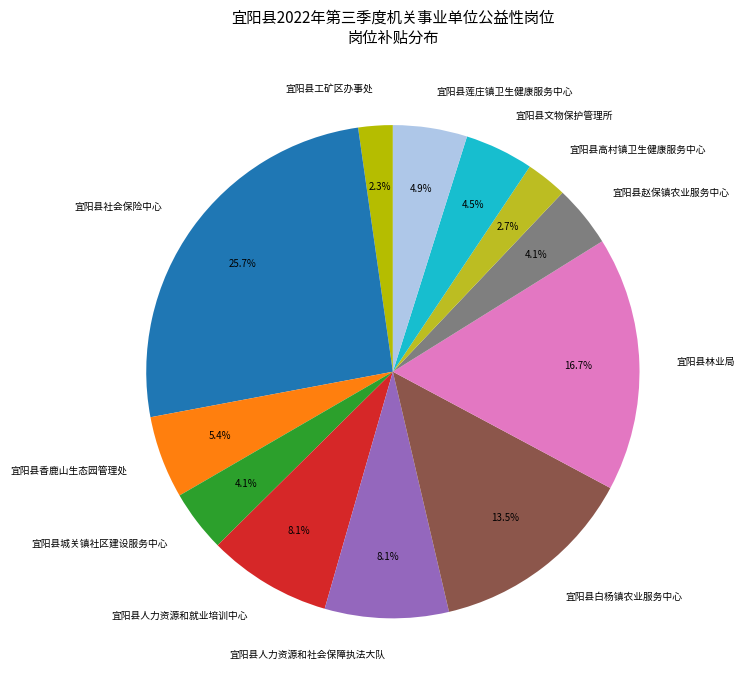

Is it true that 宜阳县林业局 is 8% of the pie?

False